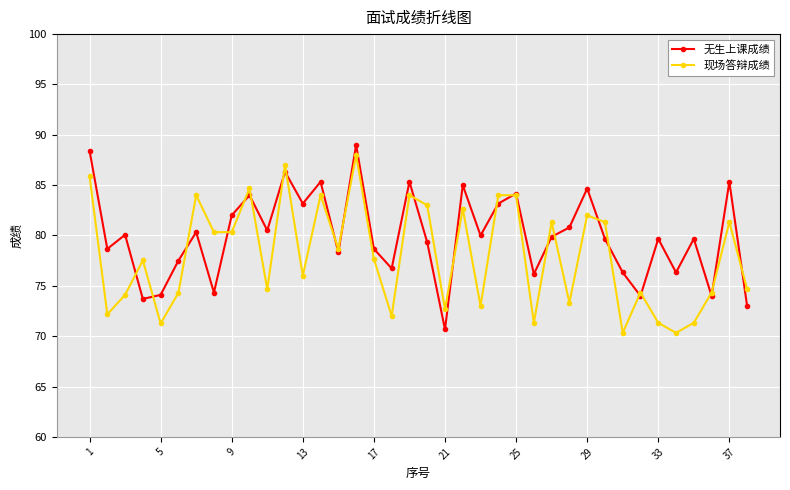

What is the minimum value shown in the chart?

70.3